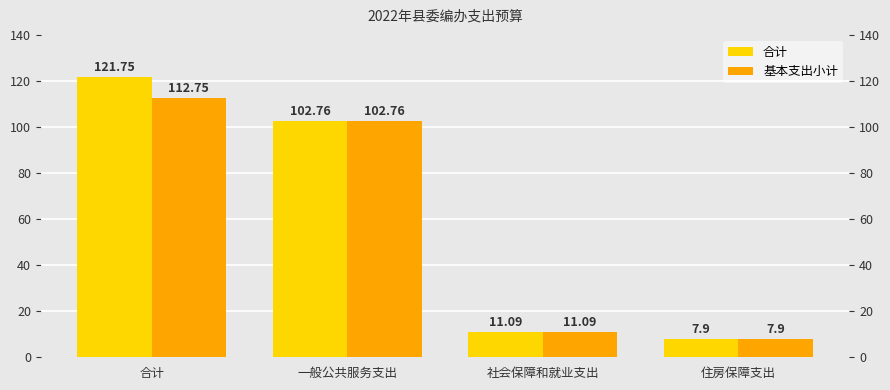

Reading right to left, extract all data points from this chart.

合计: 7.9	11.1	102.8	121.8
基本支出小计: 7.9	11.1	102.8	112.8